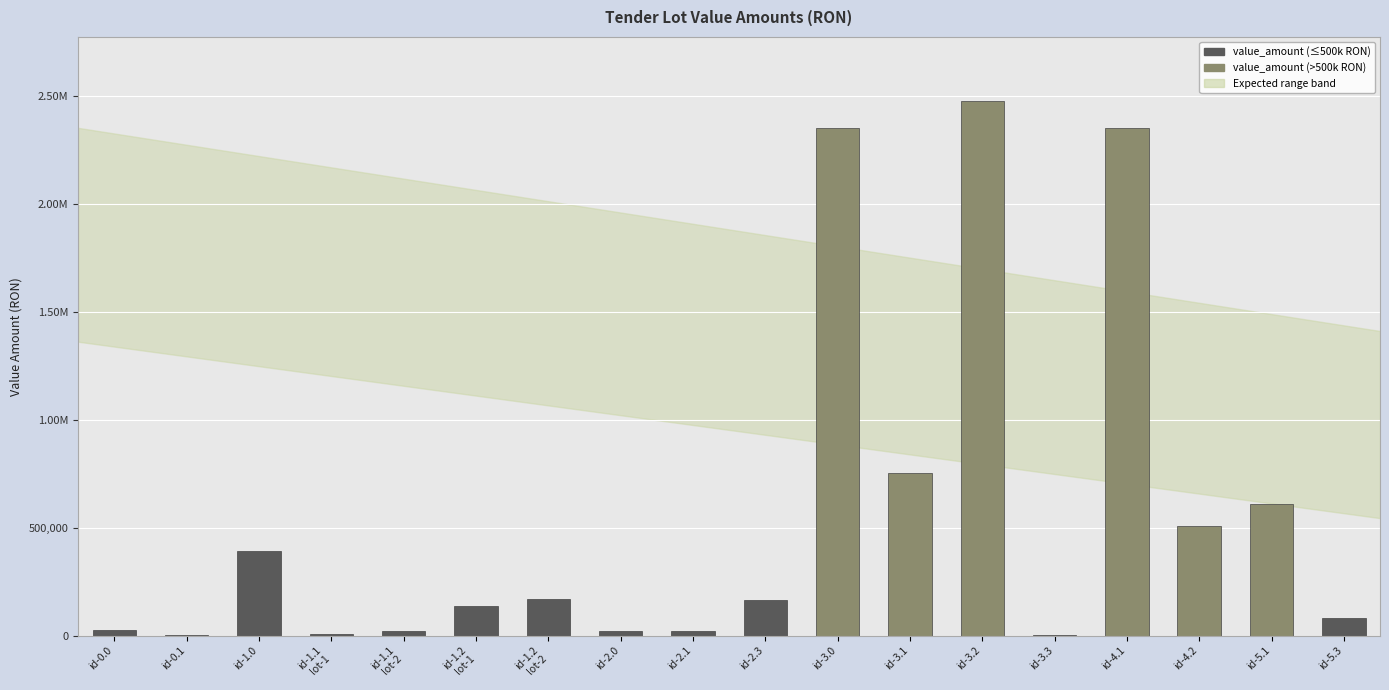

What is the difference between the second highest and second lowest values?

2346421.4